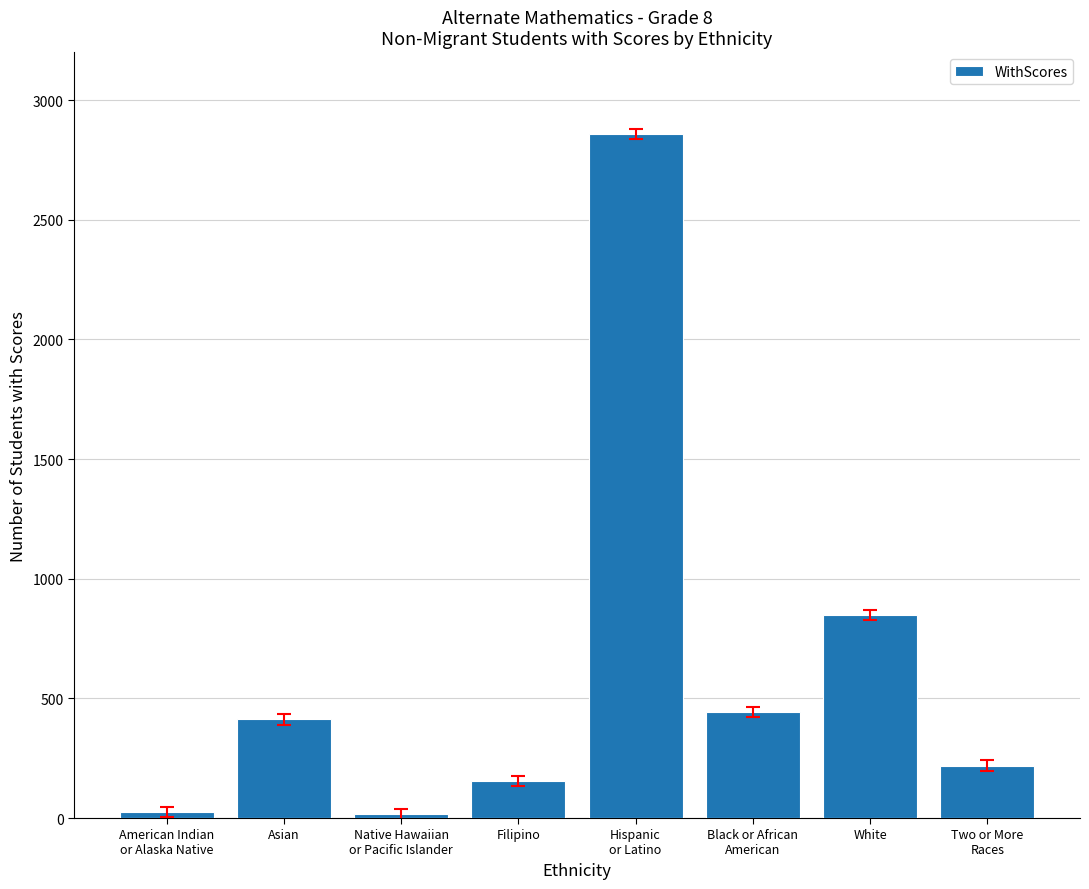

What is the average value?

622